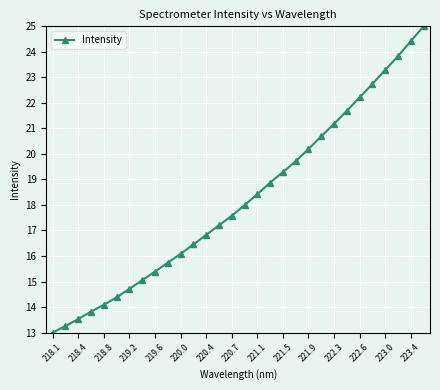

Reading left to right, transcribe all the data shown in this chart.

13.0	13.3	13.5	13.8	14.1	14.4	14.7	15.1	15.4	15.7	16.1	16.5	16.8	17.2	17.6	18.0	18.4	18.9	19.3	19.7	20.2	20.7	21.2	21.7	22.2	22.7	23.3	23.8	24.4	25.0